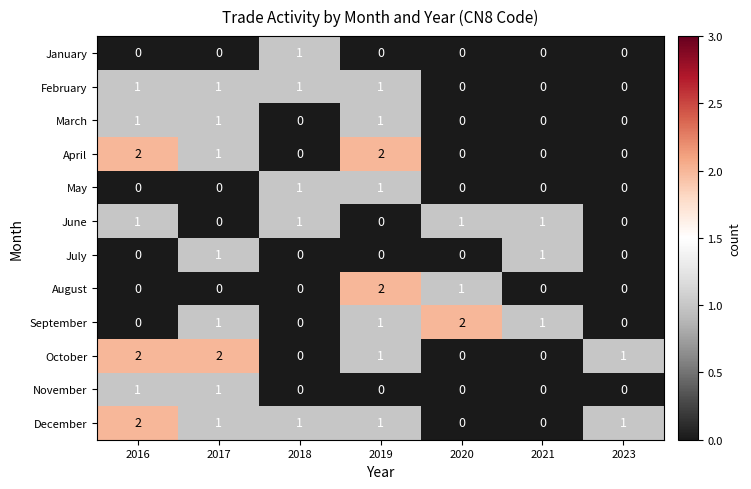

What is the total value across all series at 2018?

5